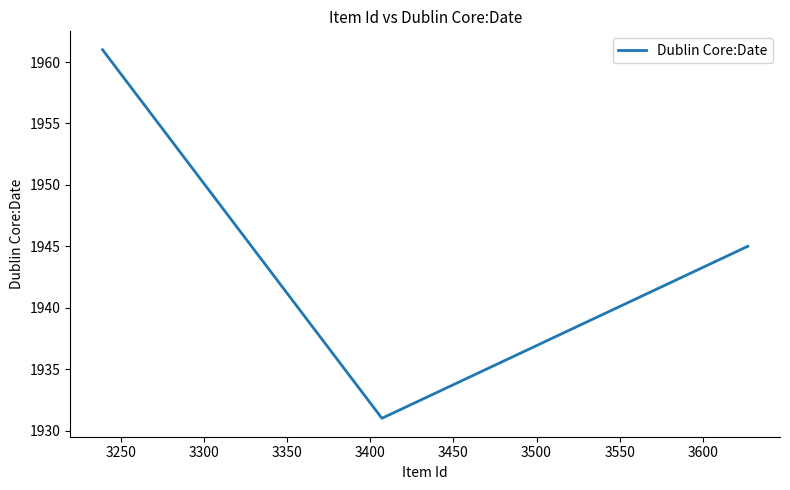

What is the maximum value shown in the chart?

1961